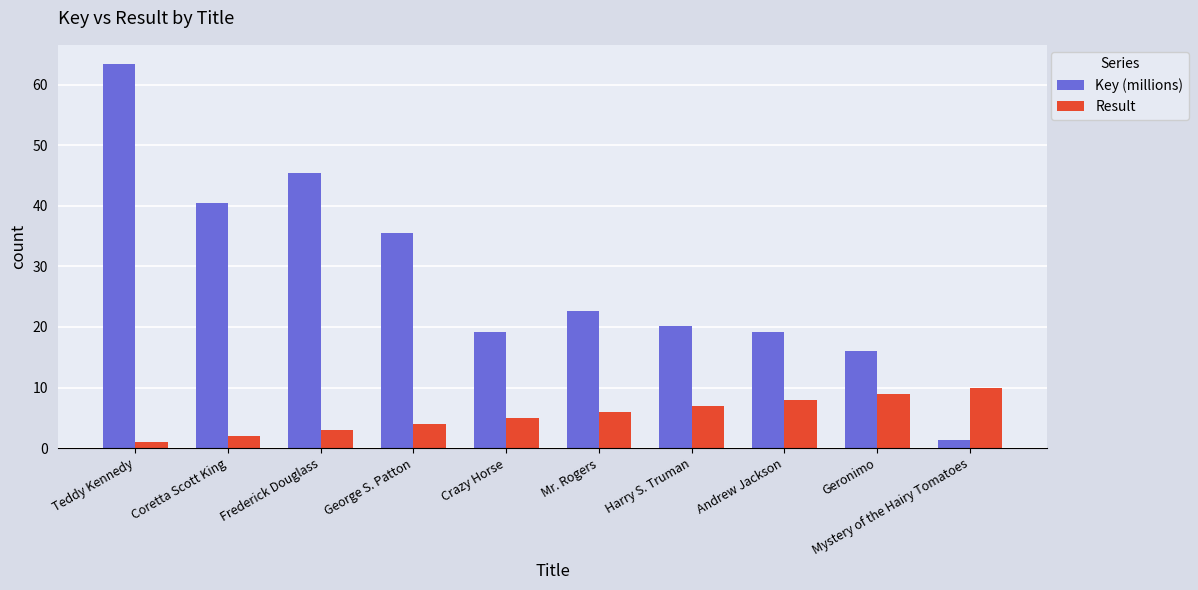

Which category has the lowest value in the Key (millions) series?

Mystery of the Hairy Tomatoes